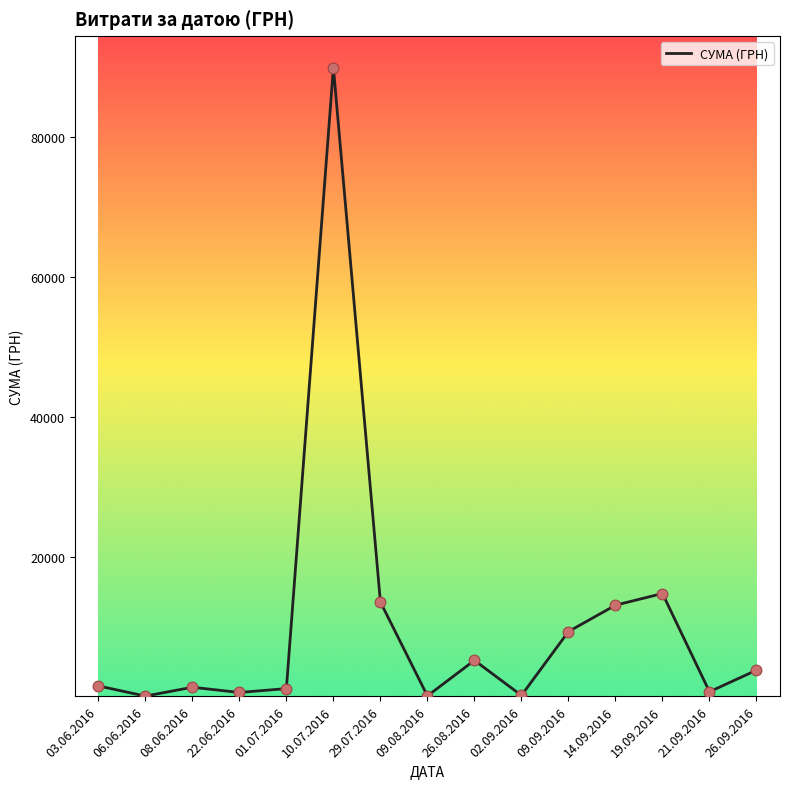

Approximately how many times larger is the value at 09.09.2016 compared to 01.07.2016?

7.9